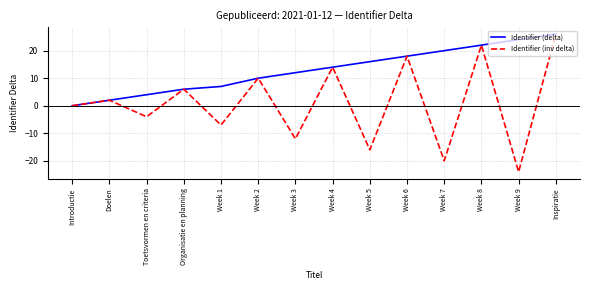

True or false: Identifier (delta) has more than 1 points higher than both neighbors.

False